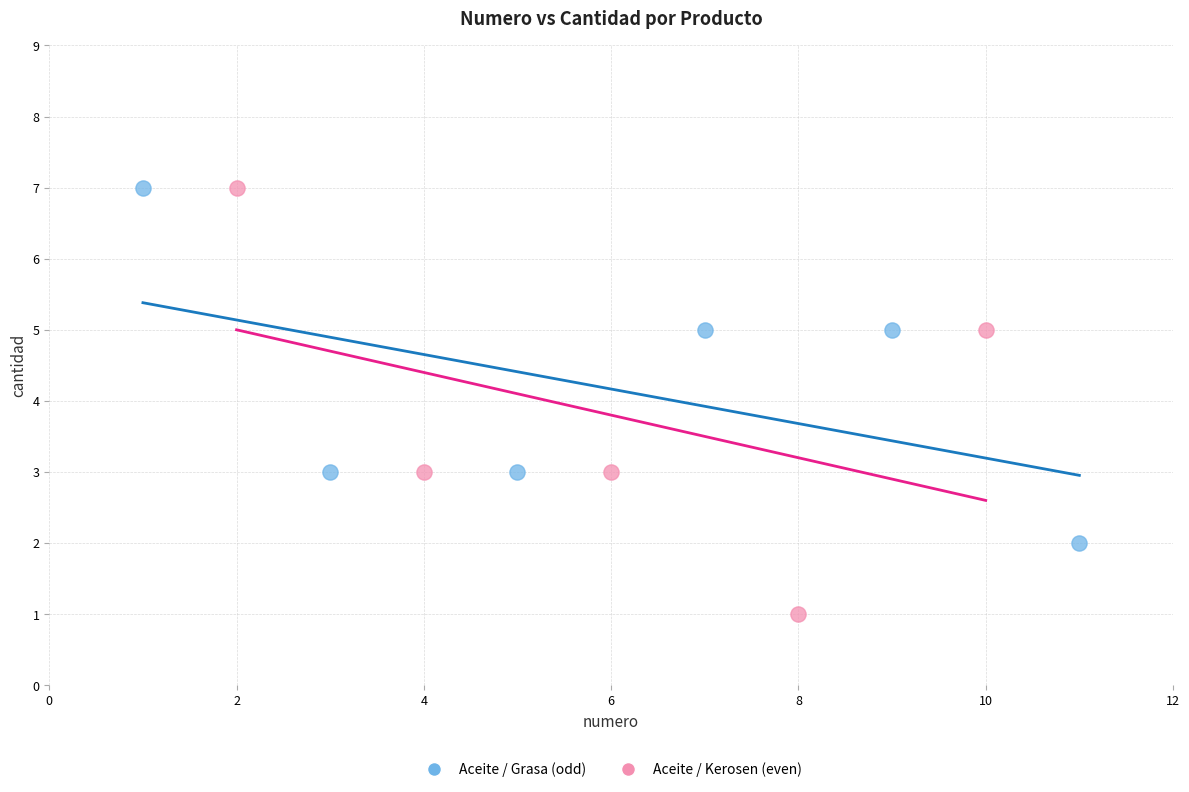

Which series has the largest Y range (max minus min)?

Aceite / Kerosen (even)